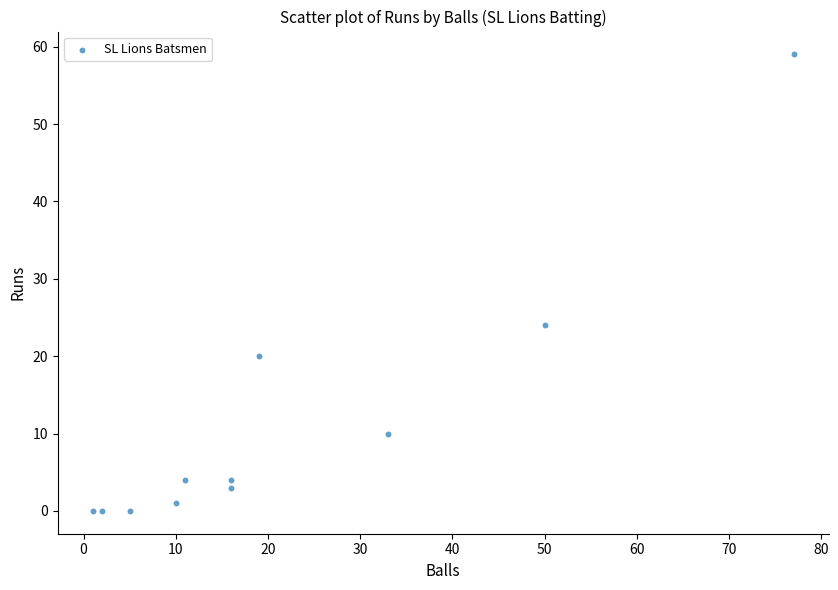

What Y value in the scatter plot is closest to 29?

24